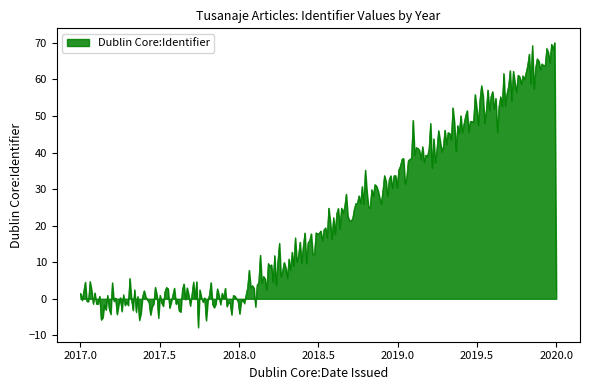

What is the greatest value displayed?

70.1